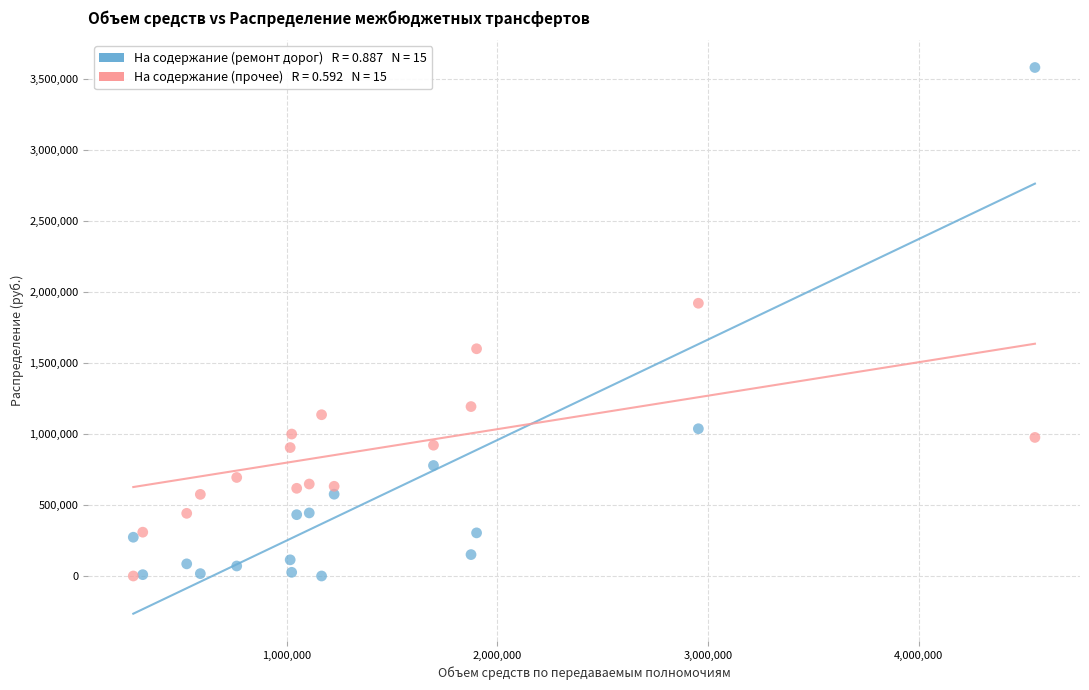

Across all series, what Y value is closest to 1788782?

1918900.0